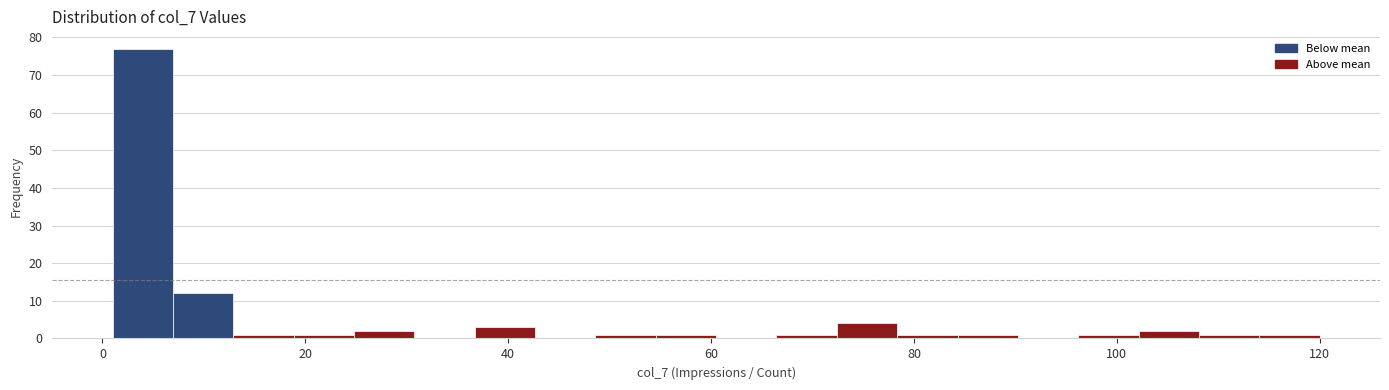

Read against the x-axis, roughly where is the centre of the tallest bar?

4